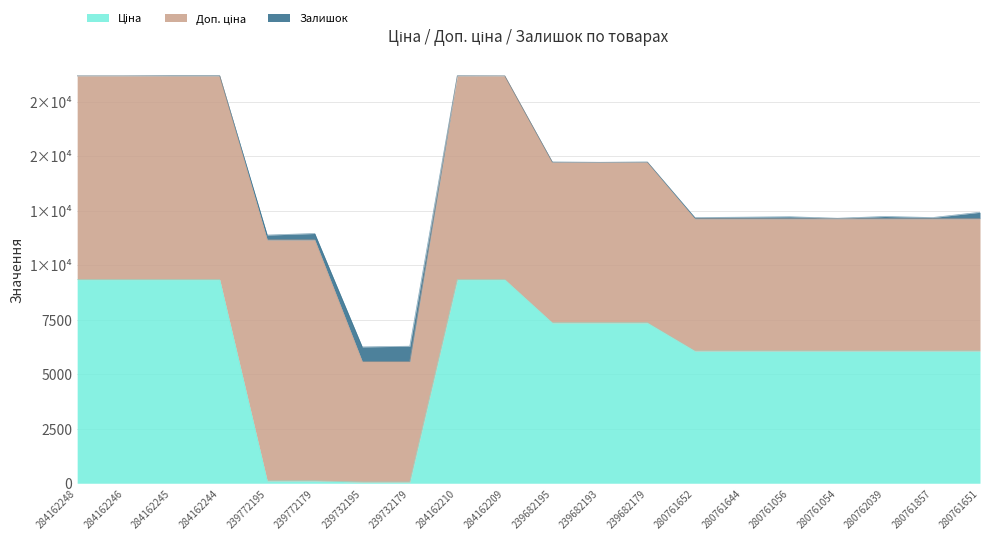

The Доп. ціна series shows 6067.2 at 280761652. True or false?

True